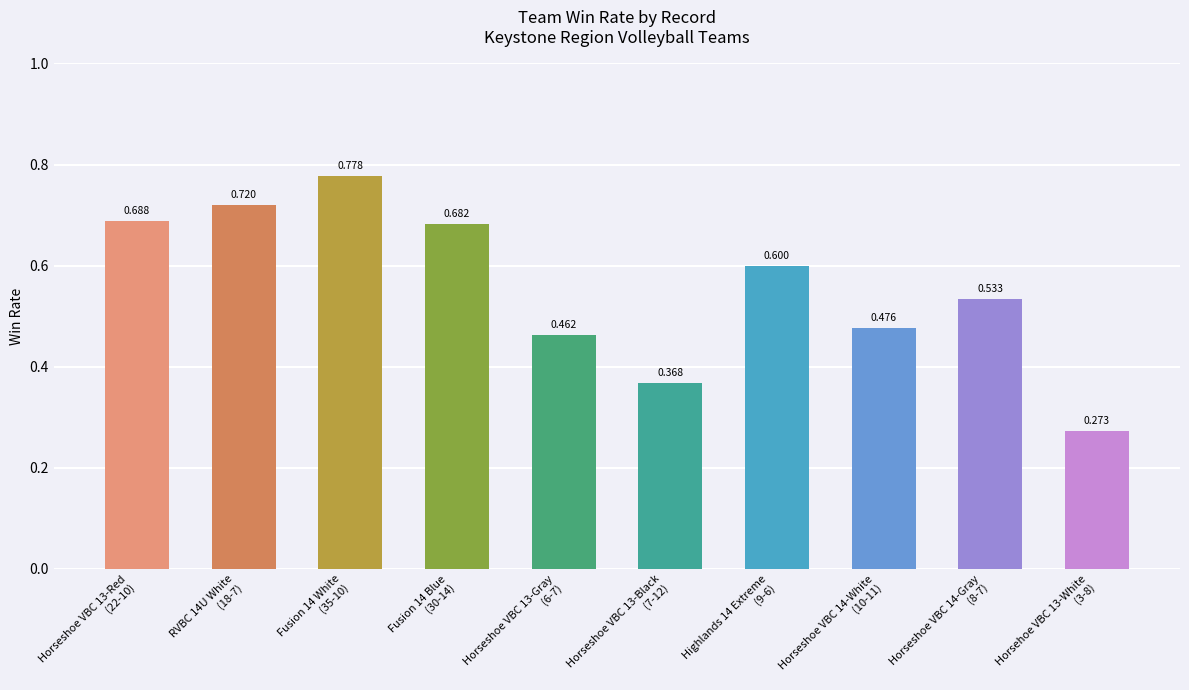

List the labels in order of value, smallest first.

Horsehoe VBC 13-White
(3-8), Horseshoe VBC 13-Black
(7-12), Horseshoe VBC 13-Gray
(6-7), Horseshoe VBC 14-White
(10-11), Horseshoe VBC 14-Gray
(8-7), Highlands 14 Extreme
(9-6), Fusion 14 Blue
(30-14), Horseshoe VBC 13-Red
(22-10), RVBC 14U White
(18-7), Fusion 14 White
(35-10)